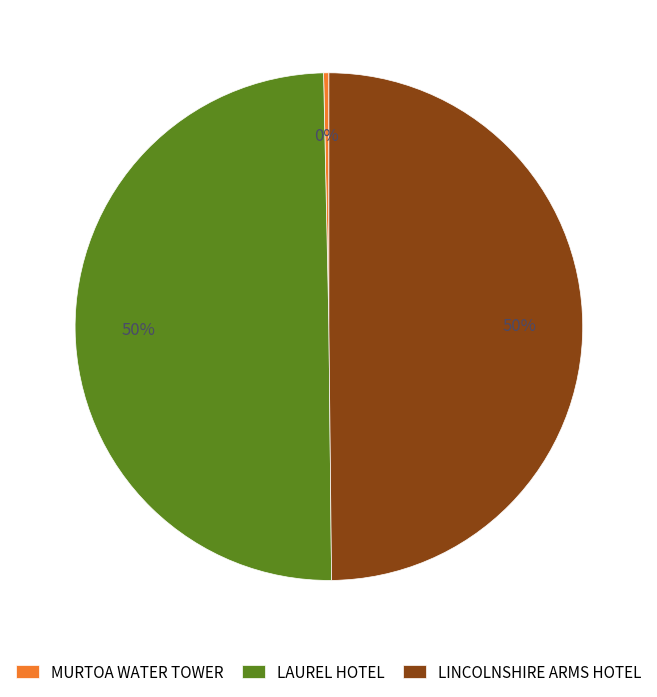

Which has a higher value, MURTOA WATER TOWER or LINCOLNSHIRE ARMS HOTEL?

LINCOLNSHIRE ARMS HOTEL